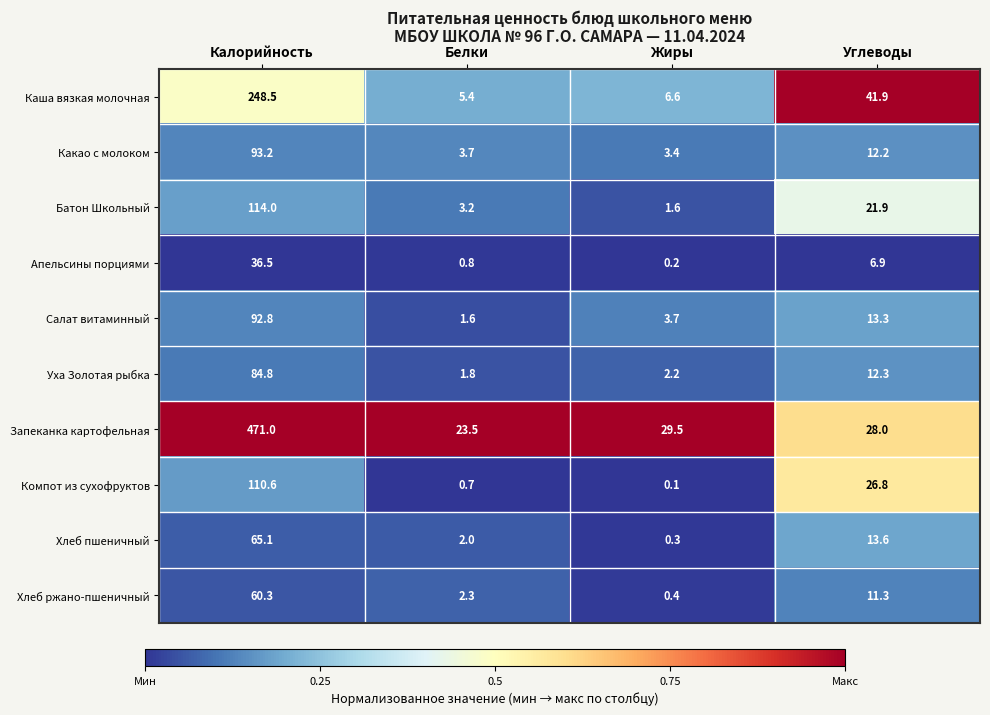

At Углеводы, list the series in order from largest to smallest.

Каша вязкая молочная, Запеканка картофельная, Компот из сухофруктов, Батон Школьный, Хлеб пшеничный, Салат витаминный, Уха Золотая рыбка, Какао с молоком, Хлеб ржано-пшеничный, Апельсины порциями